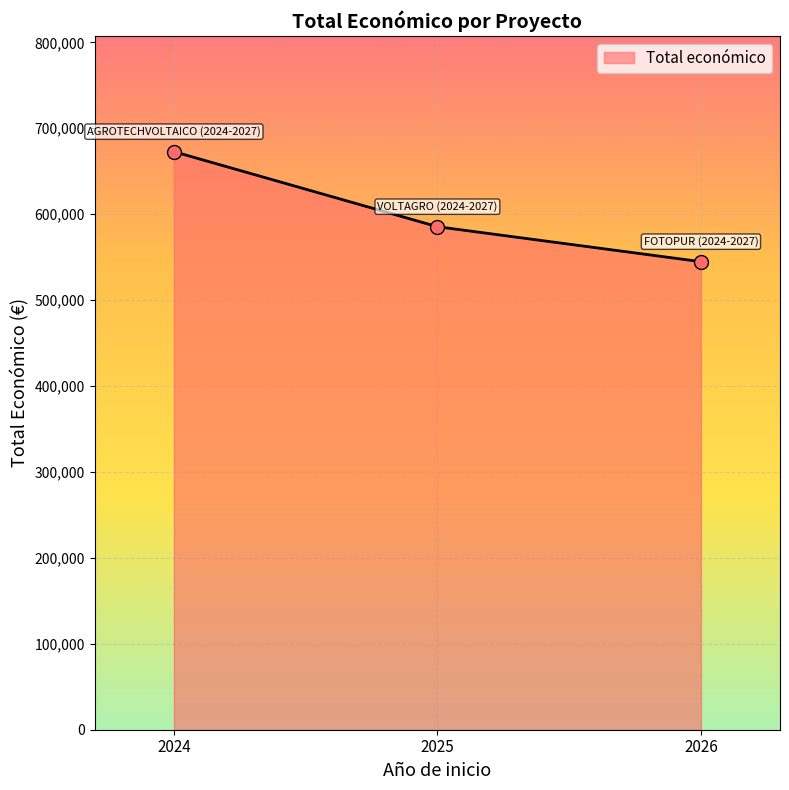

What is the ratio of the value at 2024 to the value at 2026?

1.2